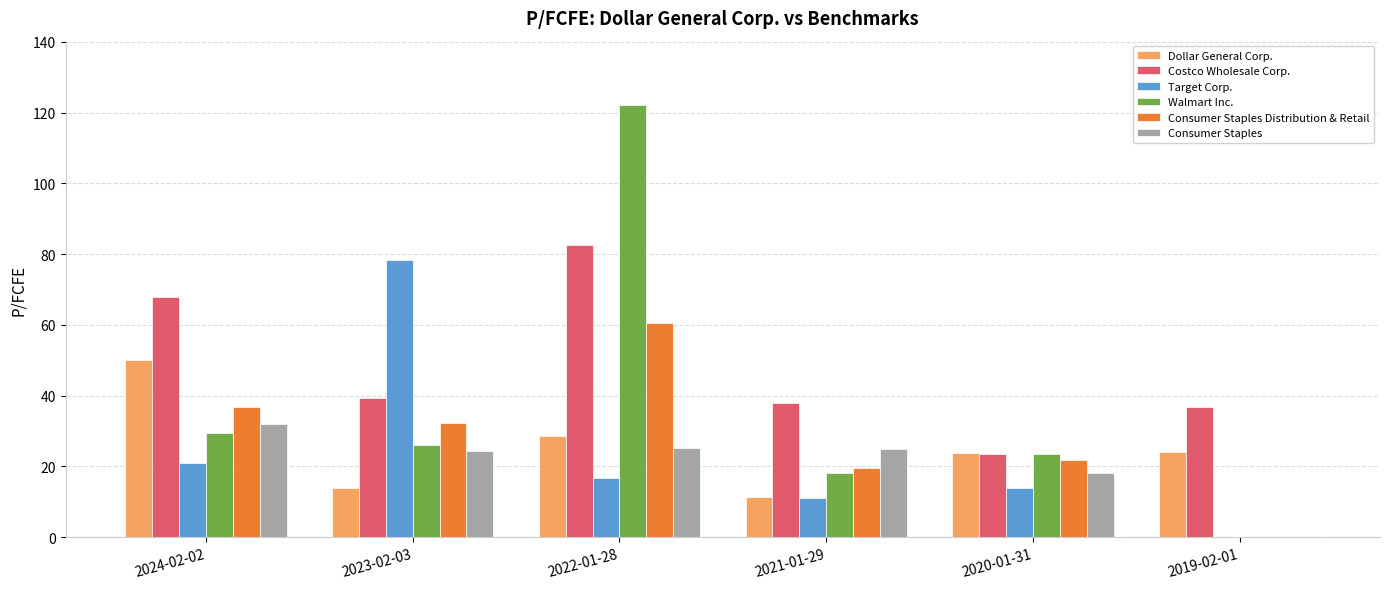

How many groups of bars are there?

6